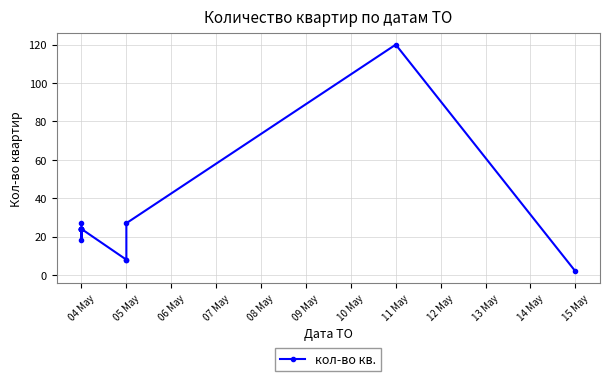

How many lines are shown in the chart?

1